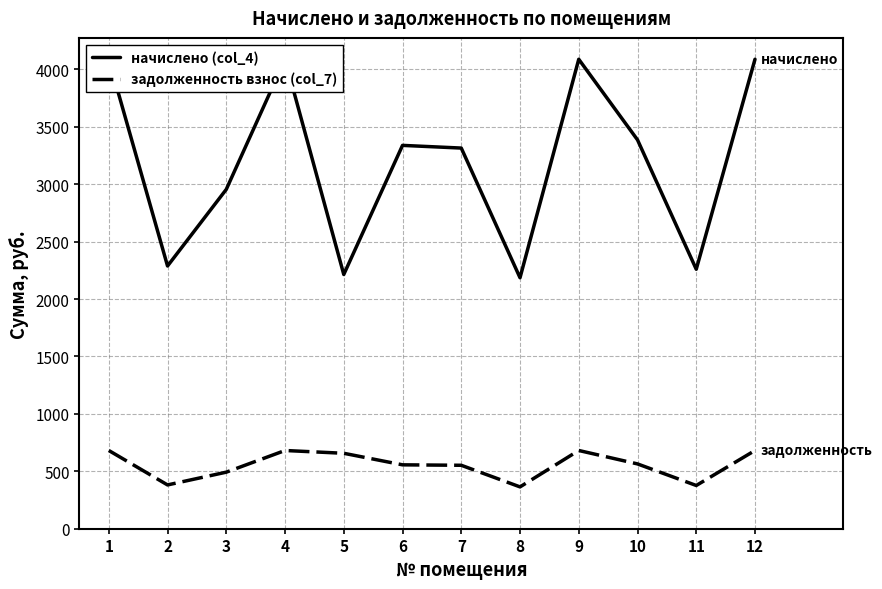

How many distinct data groups are displayed?

2